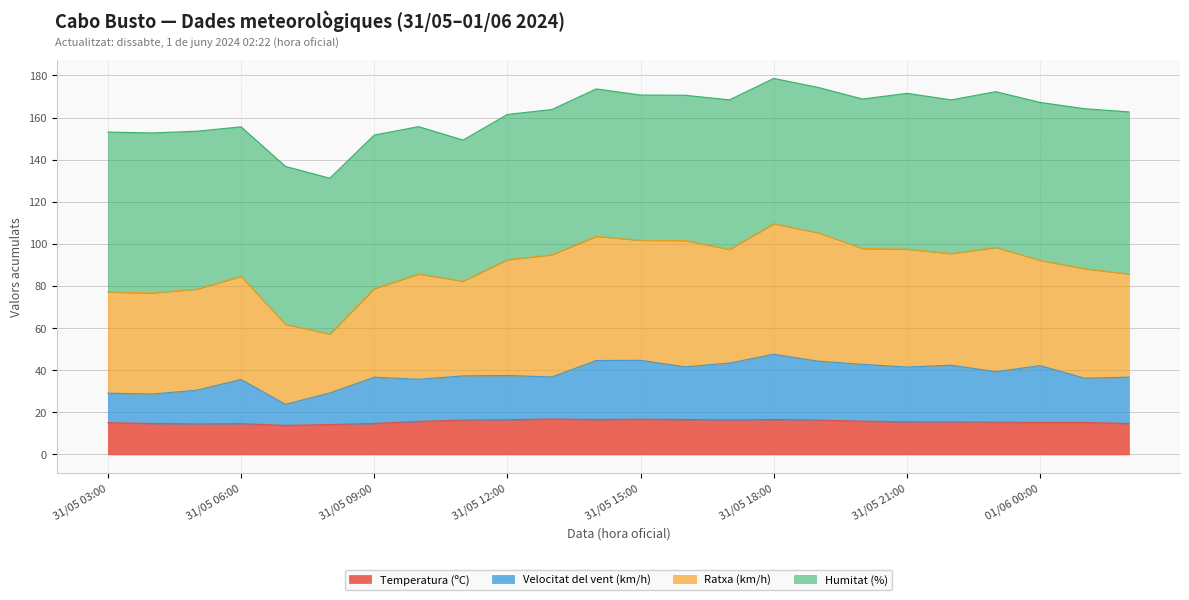

Is the value of Temperatura (ºC) at 31/05 21:00 greater than the value of Velocitat del vent (km/h) at 31/05 12:00?

No